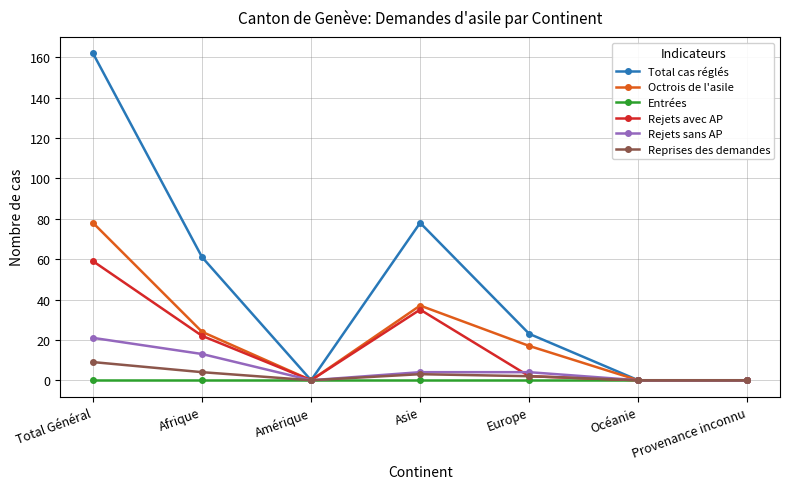

In Rejets avec AP, how many points are higher than both neighbors (excluding endpoints)?

1